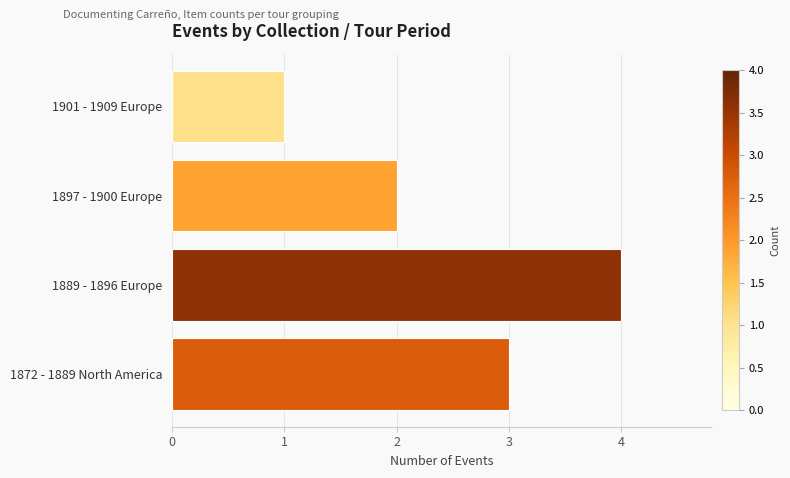

Rank the categories by value from highest to lowest.

1889 - 1896 Europe, 1872 - 1889 North America, 1897 - 1900 Europe, 1901 - 1909 Europe